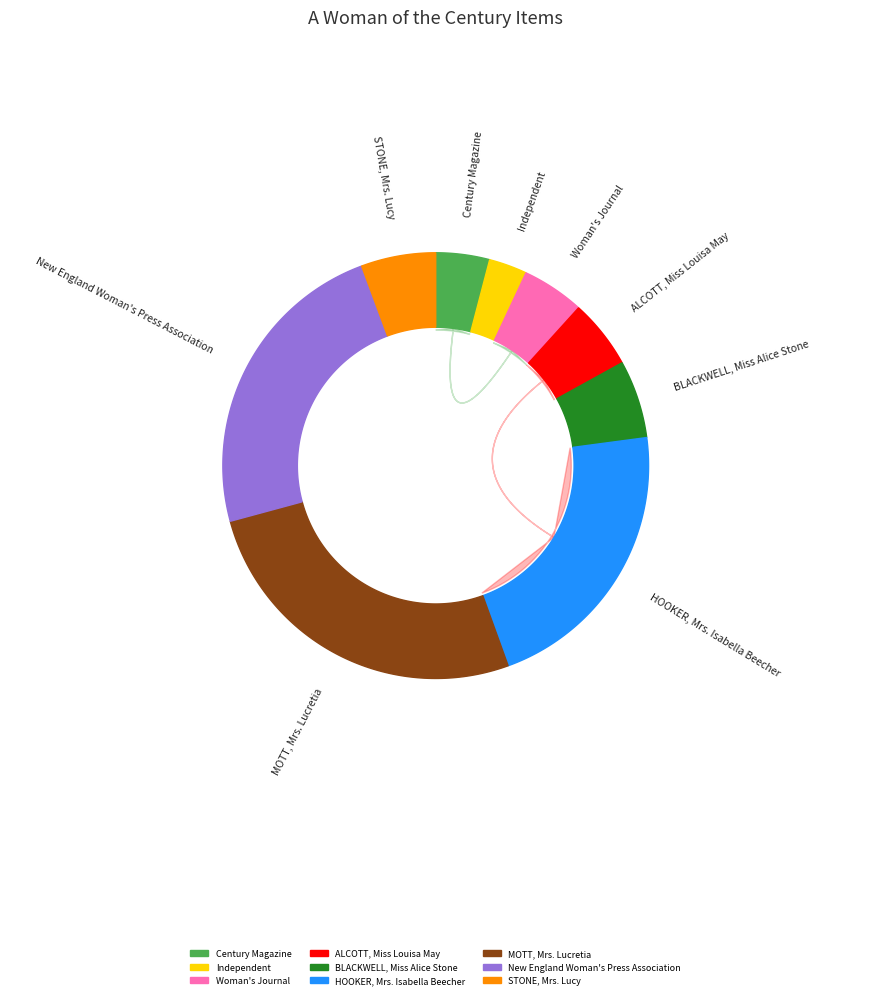

Does any single category account for the majority?

No